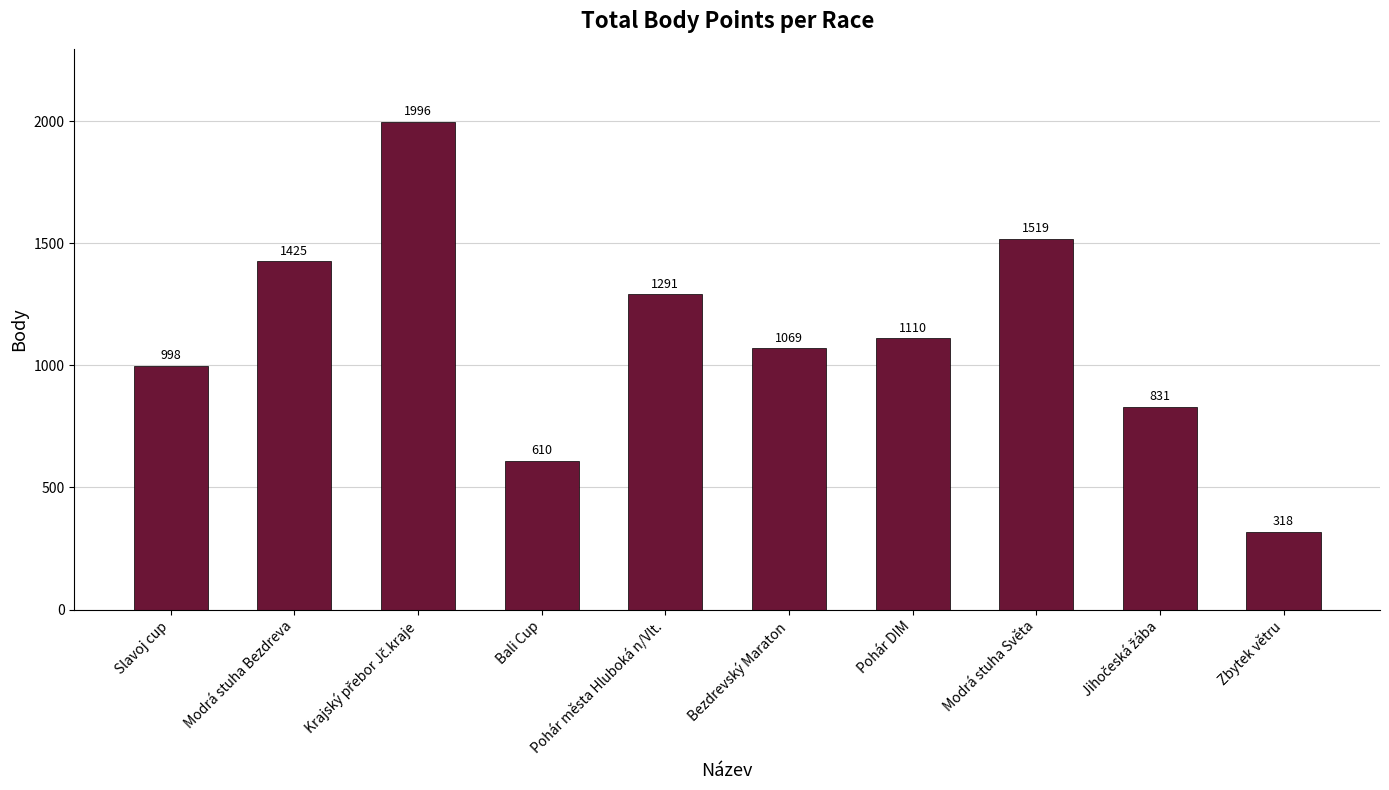

What position from the left is Bezdrevský Maraton?

6